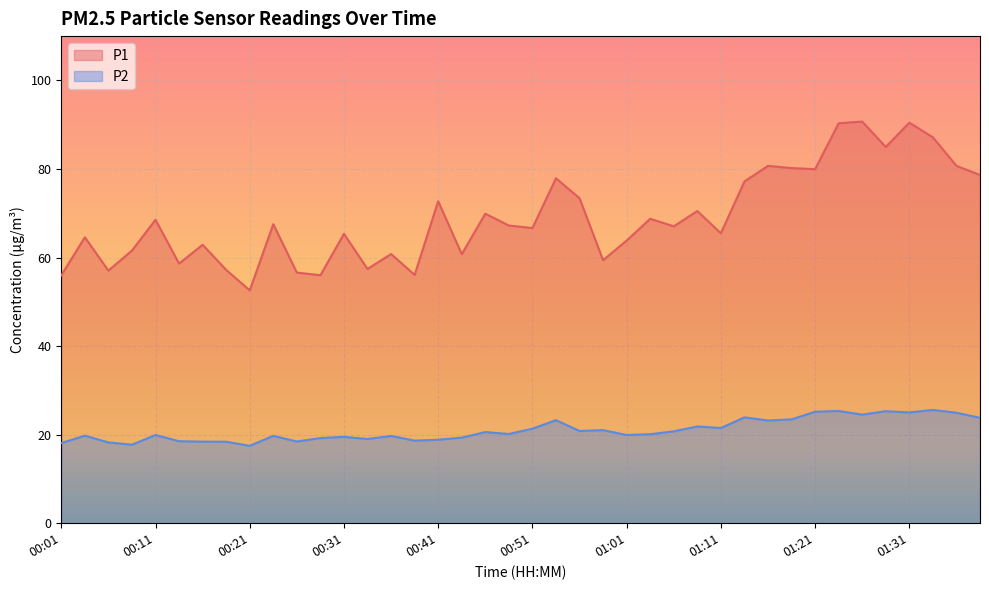

What is the value of the P2 point at the 30th from the left?

23.9